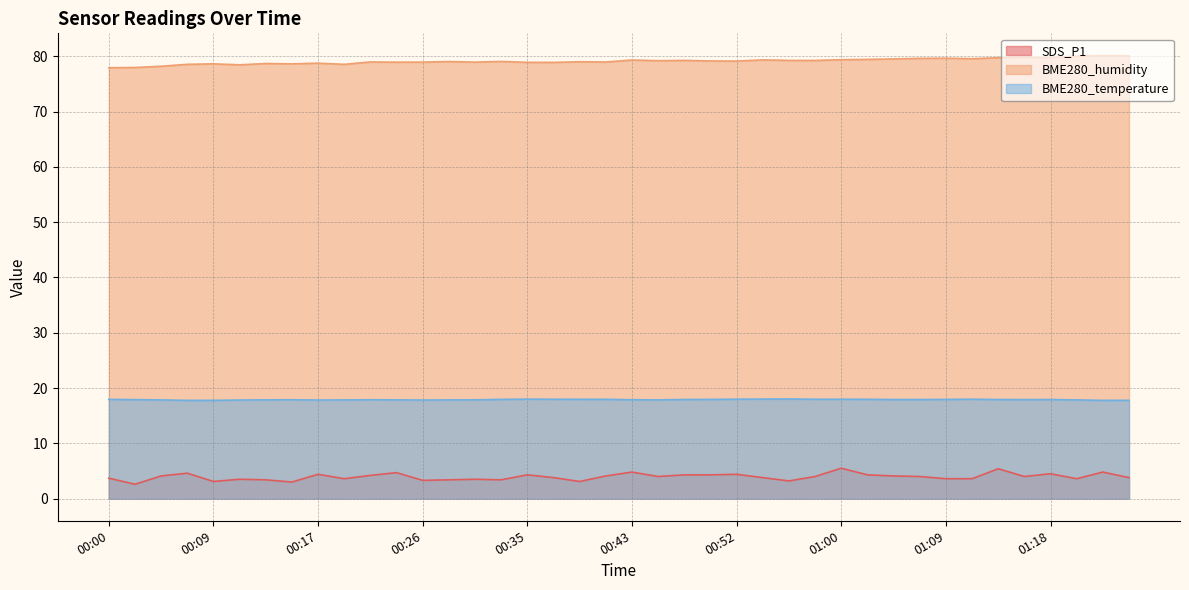

Reading right to left, extract all data points from this chart.

SDS_P1: 3.8	4.8	3.6	4.5	4.0	5.4	3.6	3.6	4.0	4.1	4.3	5.5	4.0	3.2	3.8	4.4	4.3	4.3	4.0	4.8	4.1	3.1	3.8	4.3	3.4	3.5	3.4	3.3	4.7	4.2	3.6	4.4	3.0	3.4	3.5	3.1	4.6	4.1	2.6	3.7
BME280_humidity: 80.1	80.1	80.0	79.8	79.8	79.7	79.6	79.7	79.6	79.5	79.4	79.4	79.2	79.2	79.3	79.1	79.2	79.2	79.2	79.3	79.0	79.0	78.9	78.9	79.1	78.9	79.0	78.9	78.9	79.0	78.5	78.8	78.6	78.7	78.5	78.6	78.5	78.2	78.0	77.9
BME280_temperature: 17.8	17.8	17.9	17.9	17.9	17.9	18.0	17.9	17.9	17.9	18.0	18.0	18.0	18.0	18.0	18.0	17.9	17.9	17.9	17.9	18.0	18.0	18.0	18.0	17.9	17.9	17.9	17.8	17.9	17.9	17.9	17.8	17.9	17.9	17.8	17.8	17.8	17.9	17.9	17.9